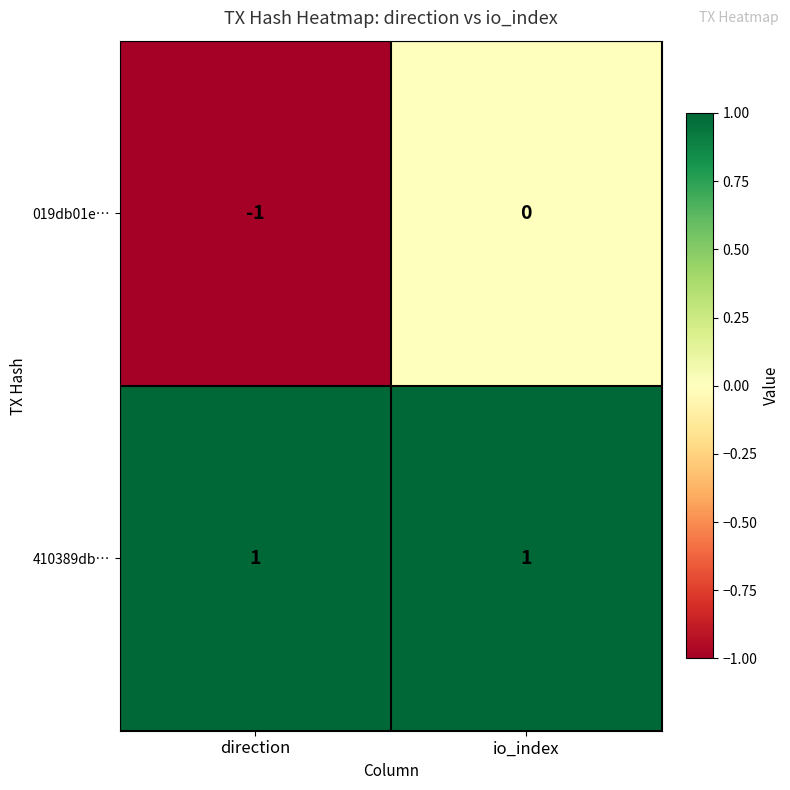

Where is 019db01e… nearest to the value 0?

io_index